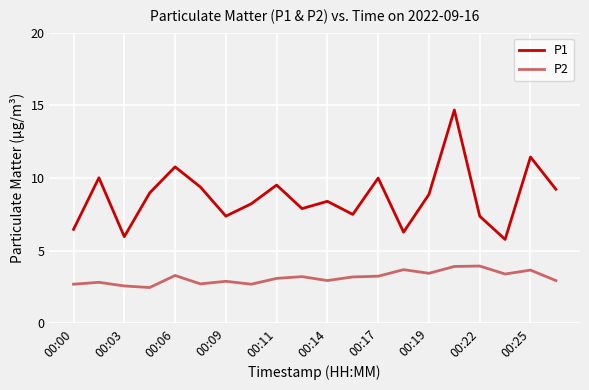

What is the difference between the maximum and minimum values in the P1 series?

8.9